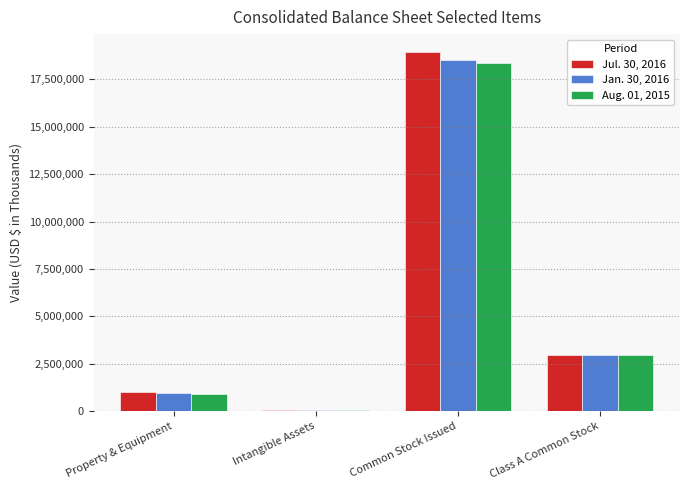

How many data points in Aug. 01, 2015 are less than 2951490?

2